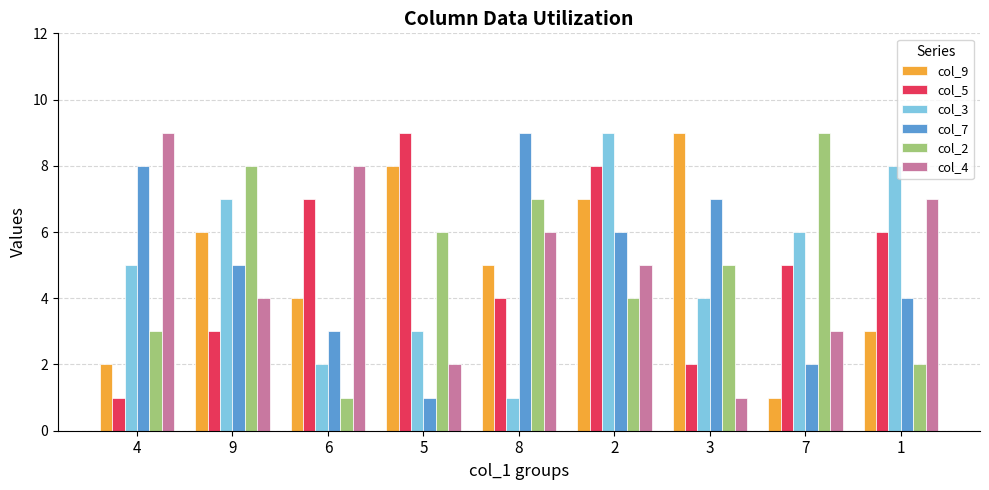

List the labels in order of col_2 value, largest first.

7, 9, 8, 5, 3, 2, 4, 1, 6